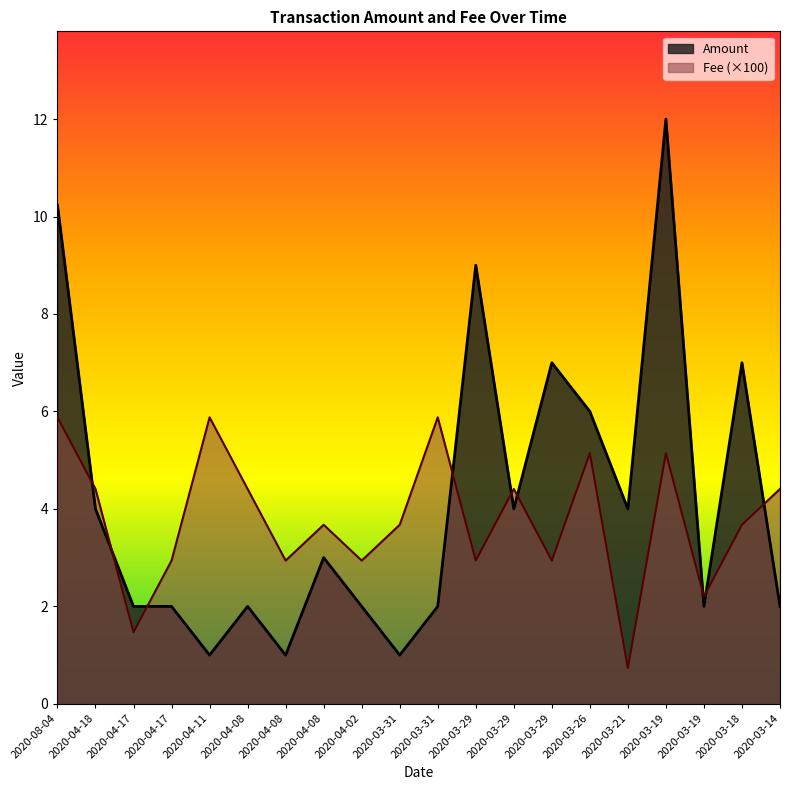

Read the Fee value at 2020-04-08.

2.9